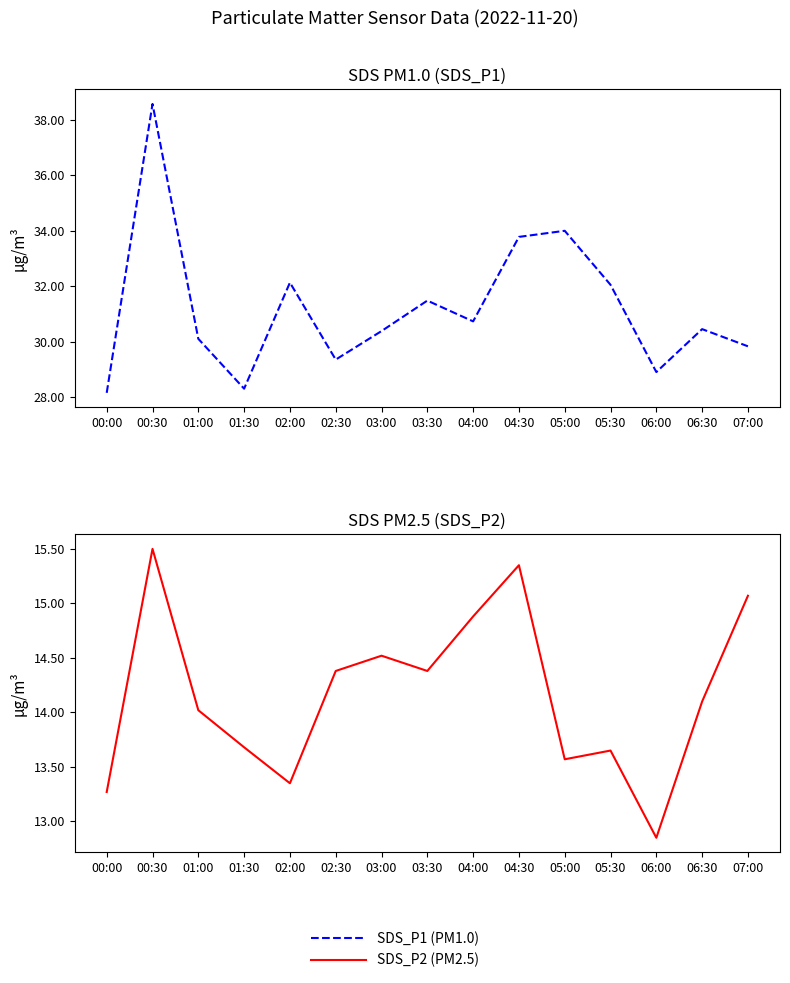

At which label does SDS_P2 (PM2.5) reach its minimum?

06:00